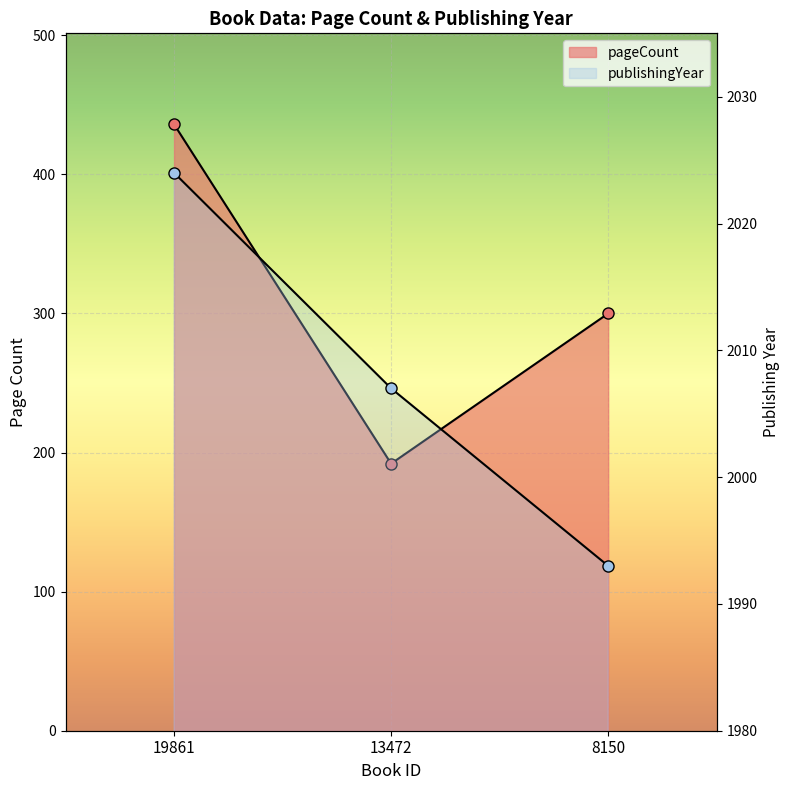

Is the value of publishingYear at 13472 greater than the value of pageCount at 19861?

Yes